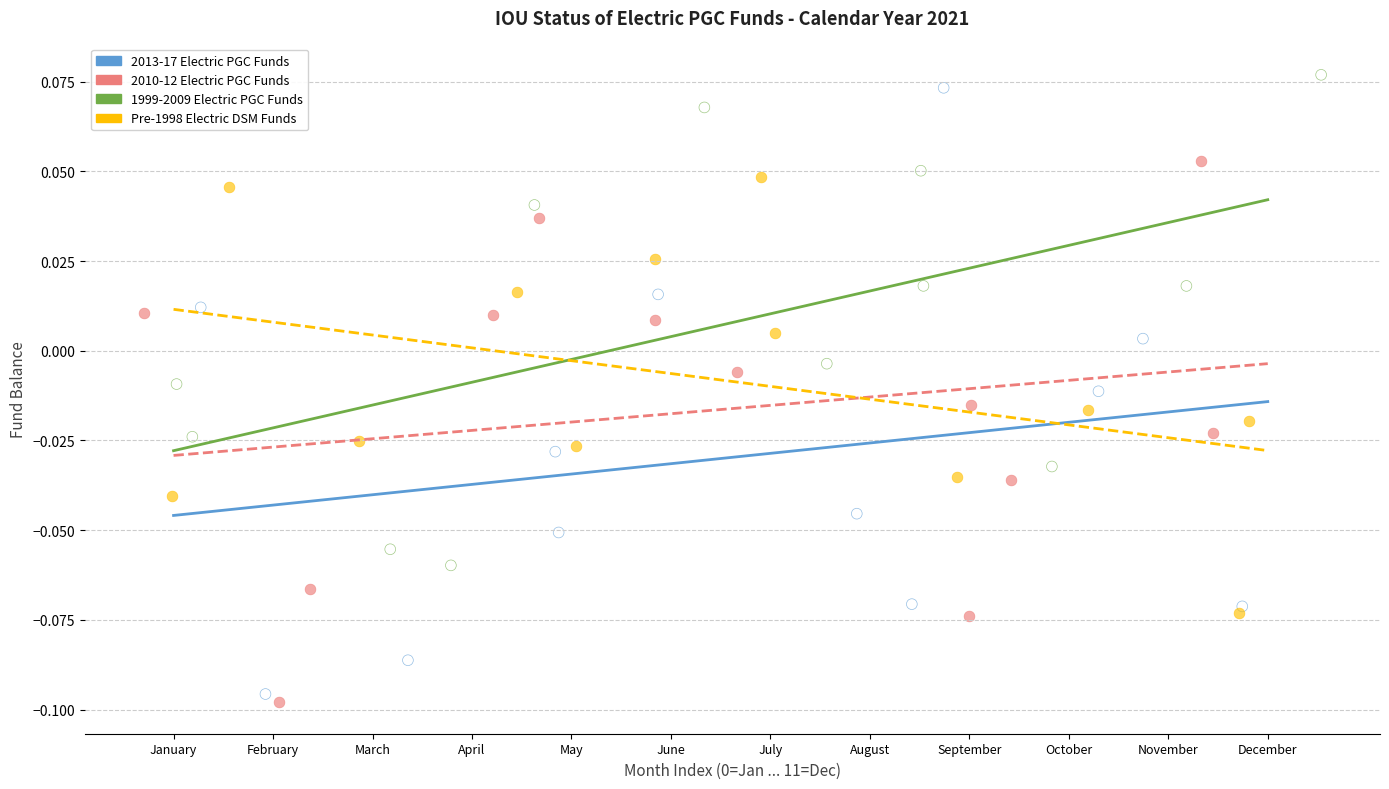

Which series contains the highest Y value?

1999-2009 Electric PGC Funds